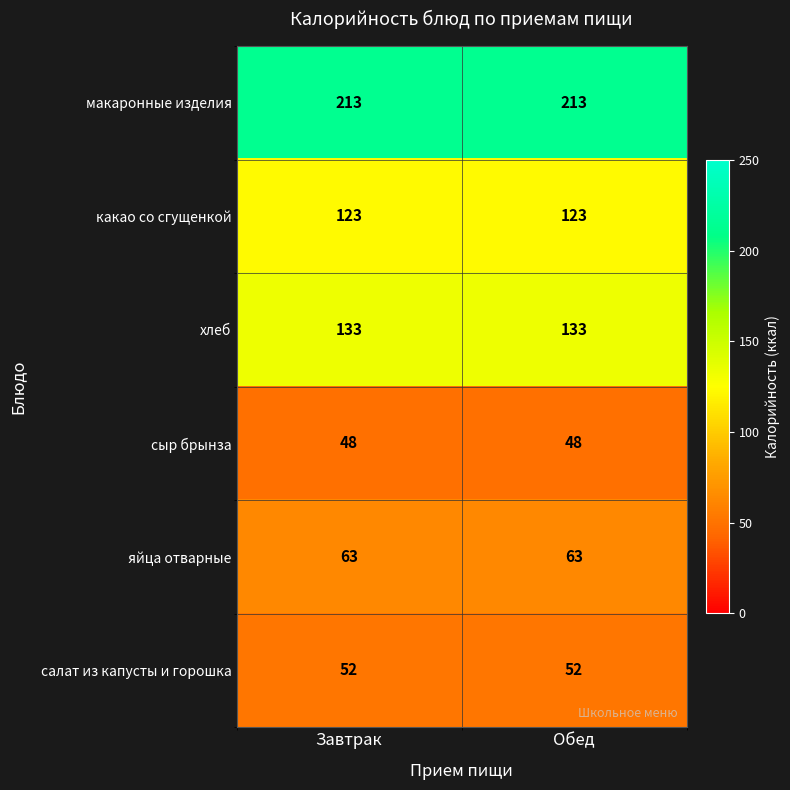

What is the smallest value displayed?

48